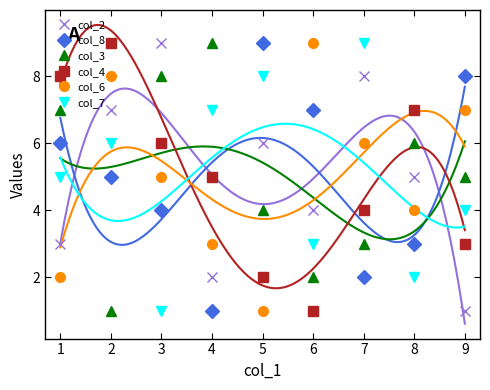

What is the value of the col_3 point at the 1st from the left?

7